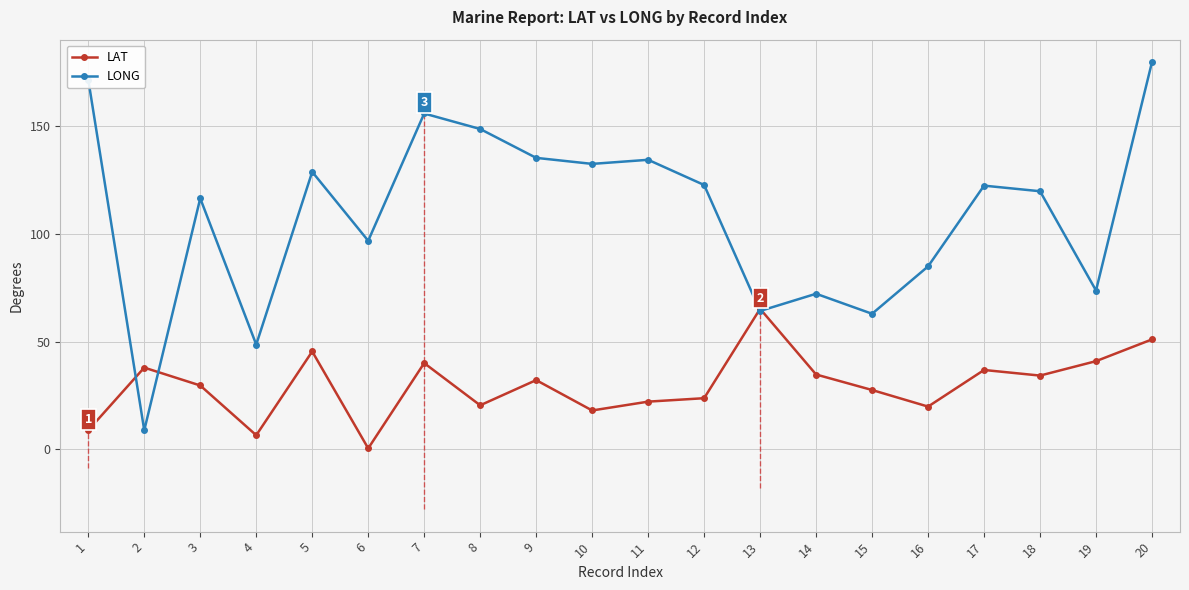

Reading left to right, extract all data points from this chart.

LAT: 1=8.8	2=37.9	3=29.6	4=6.5	5=45.4	6=0.4	7=40.0	8=20.4	9=32.1	10=18.0	11=22.1	12=23.7	13=65.2	14=34.7	15=27.5	16=19.8	17=36.8	18=34.2	19=40.9	20=51.0
LONG: 1=171.6	2=8.8	3=116.5	4=48.6	5=128.8	6=96.8	7=155.9	8=148.7	9=135.3	10=132.5	11=134.4	12=122.7	13=64.2	14=72.2	15=62.9	16=84.9	17=122.4	18=119.8	19=73.7	20=179.8